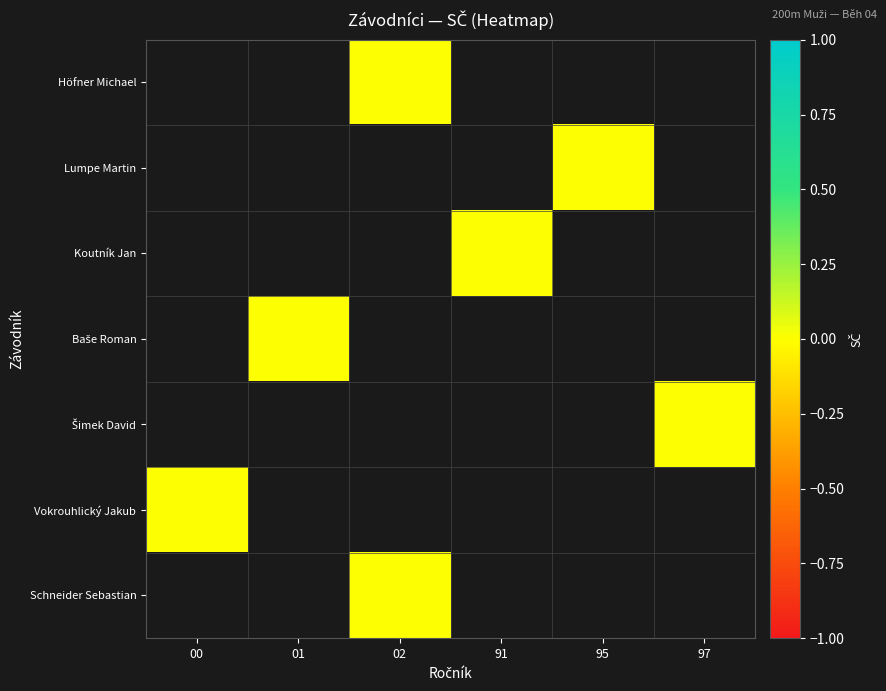

At which category does the chart reach its minimum across all series?

02